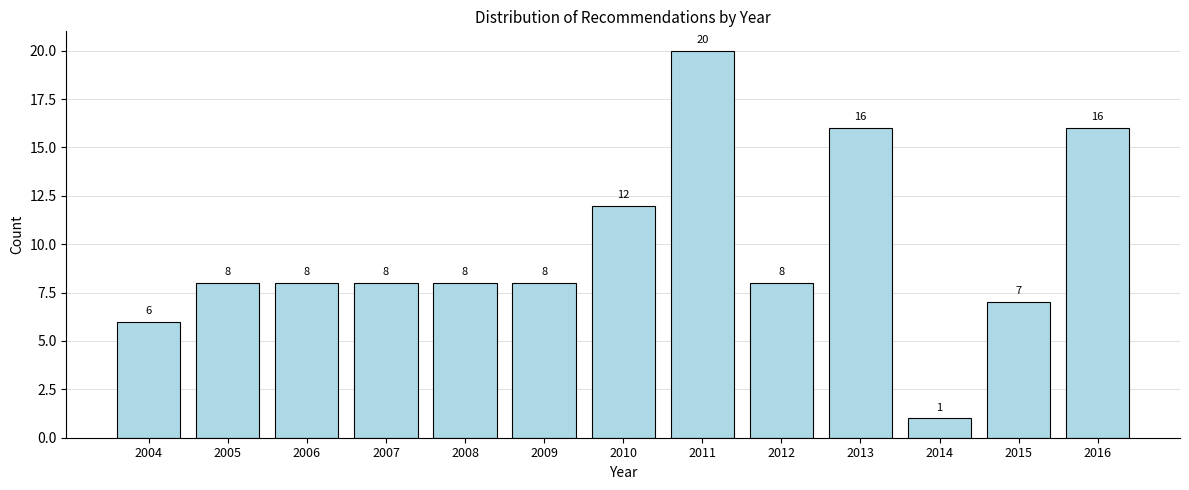

Reading right to left, what are all the values shown in this chart?

2016=16	2015=7	2014=1	2013=16	2012=8	2011=20	2010=12	2009=8	2008=8	2007=8	2006=8	2005=8	2004=6